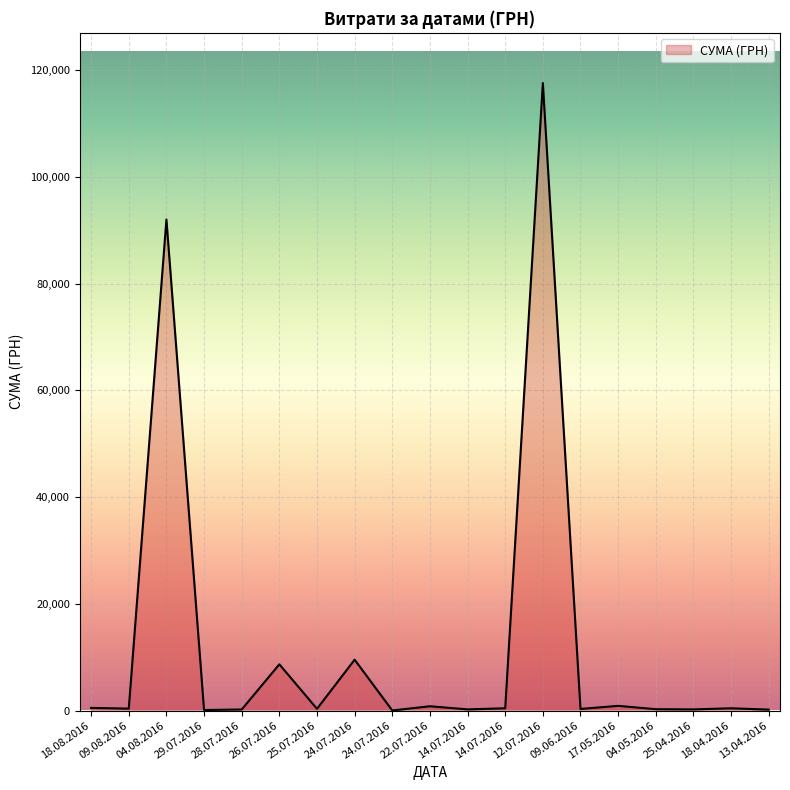

Count the number of categories in the chart.

19